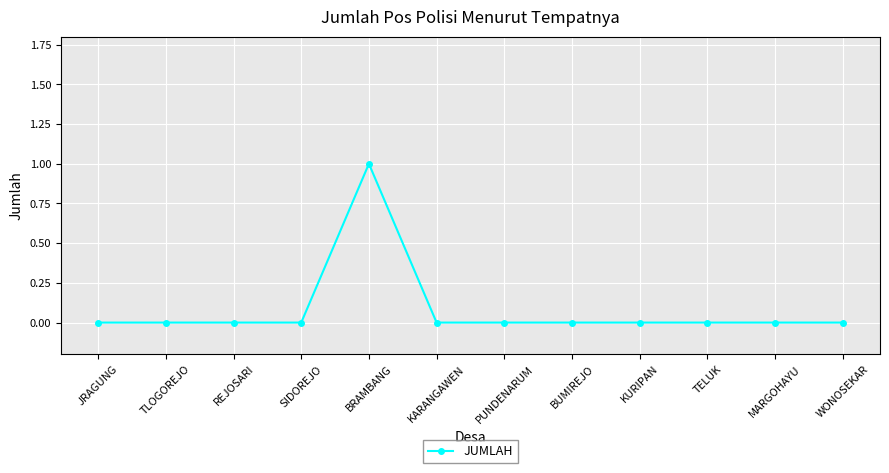

The value at SIDOREJO is 0. True or false?

True